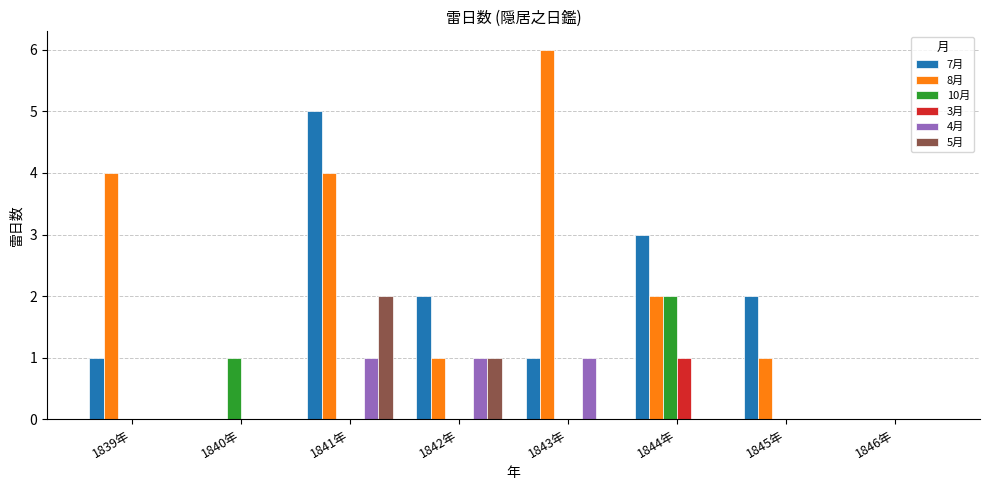

At which label does 8月 first exceed 2?

1839年